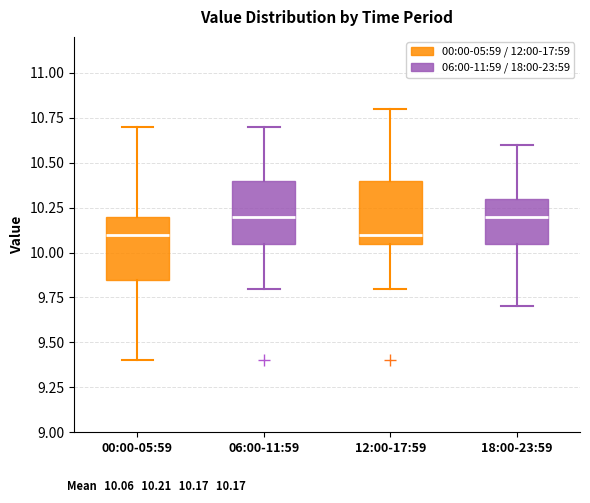

Reading left to right, transcribe this box plot: for each box, give where its median line is, the range the box spans, and where its two whiskers end, as read against the y-axis. The values are not printed on the chart, so give them approximately, as read against the axis.

00:00-05:59: median 10.10, box 9.85 to 10.20, whiskers 9.40 to 10.70
06:00-11:59: median 10.20, box 10.05 to 10.40, whiskers 9.80 to 10.70
12:00-17:59: median 10.10, box 10.05 to 10.40, whiskers 9.80 to 10.80
18:00-23:59: median 10.20, box 10.05 to 10.30, whiskers 9.70 to 10.60